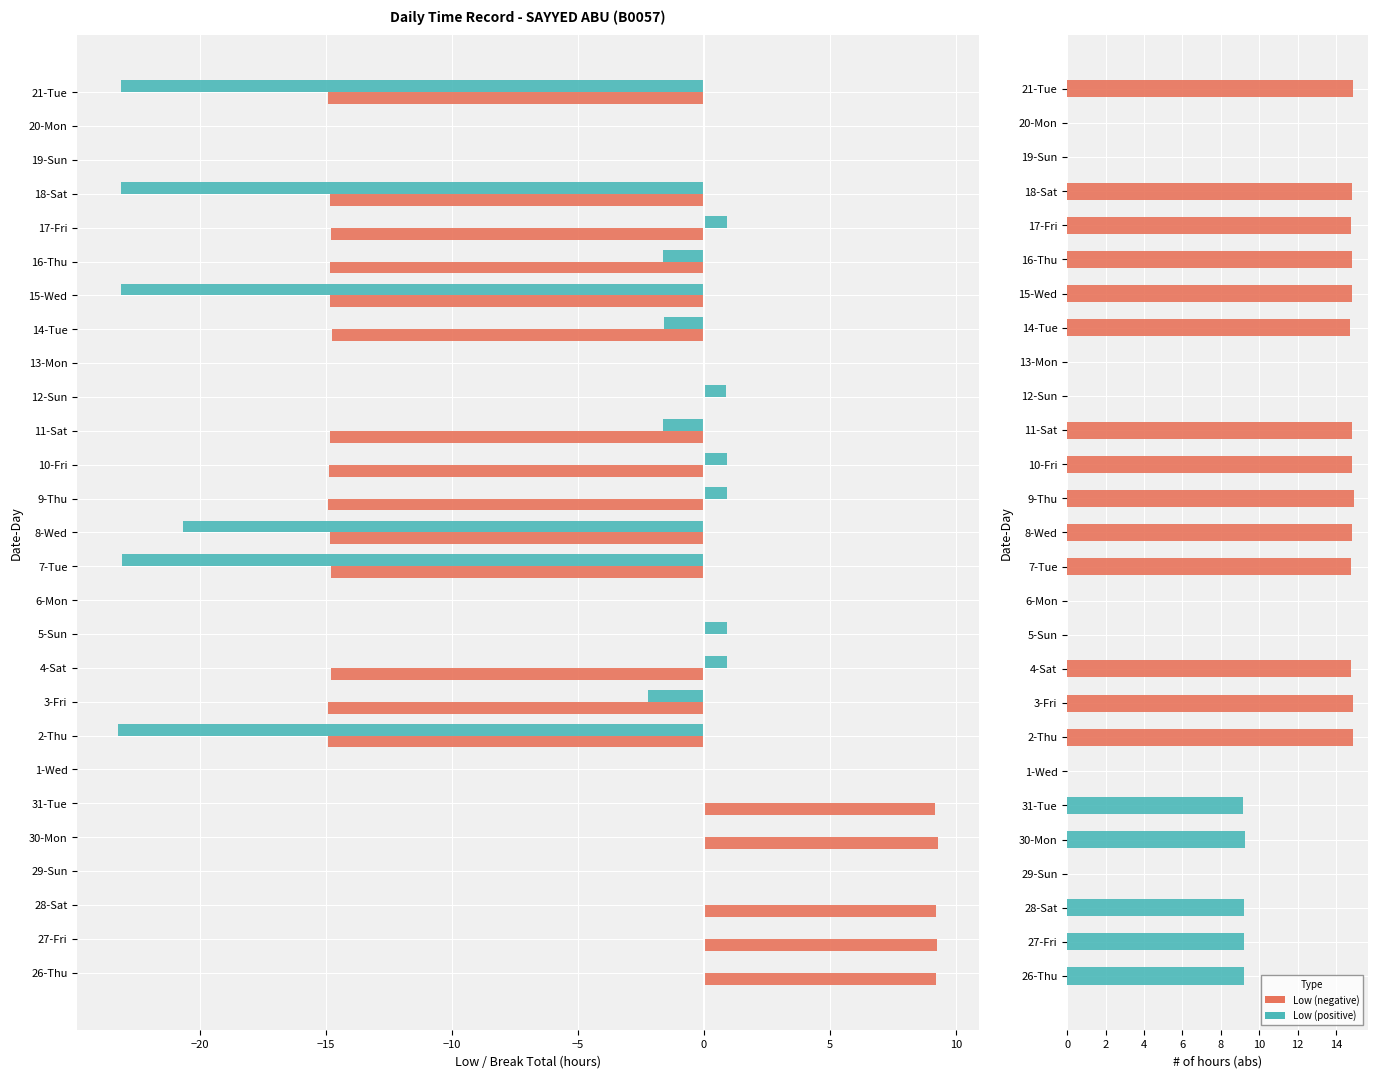

The |Low| series shows 0.0 at 6-Mon. True or false?

True